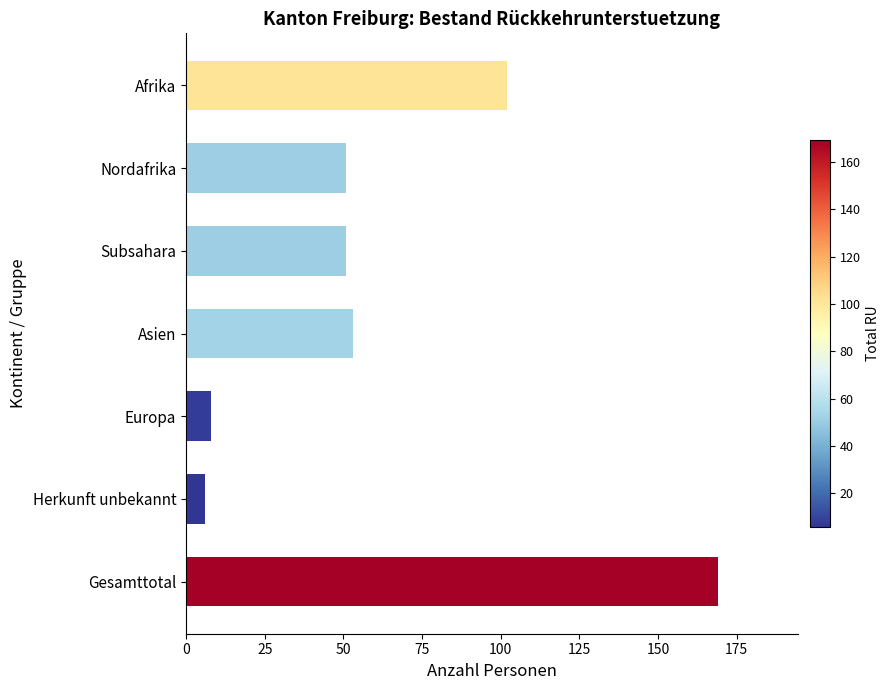

What is the difference between the maximum and second lowest values?

161